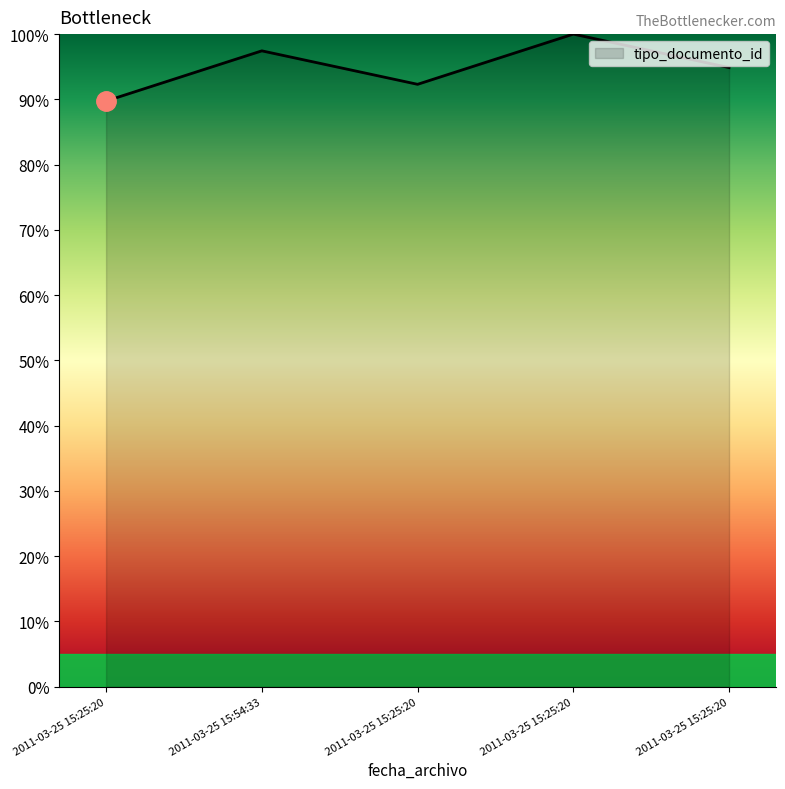

List the labels in order of value, smallest first.

2011-03-25 15:25:20, 2011-03-25 15:25:20, 2011-03-25 15:25:20, 2011-03-25 15:54:33, 2011-03-25 15:25:20